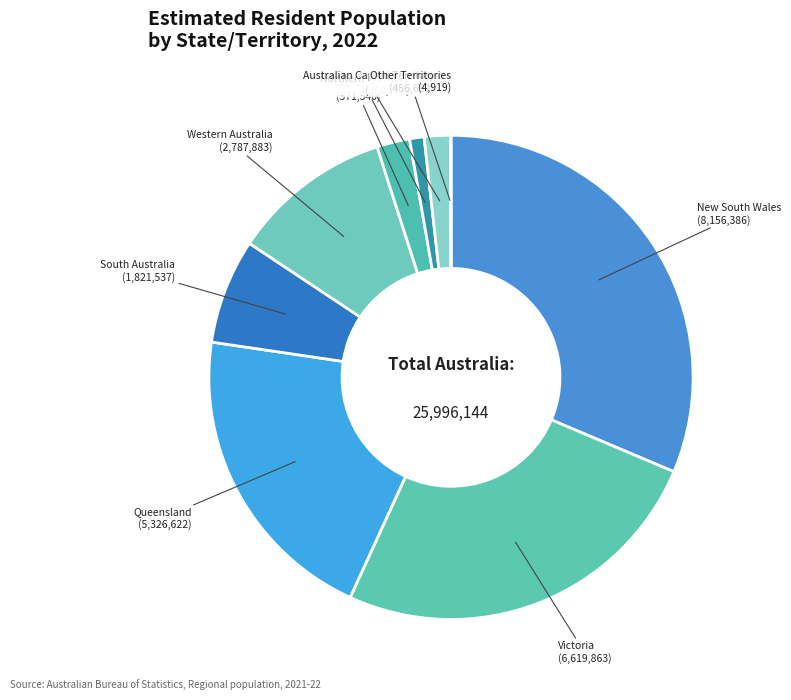

Approximately how many times larger is the value at South Australia (1,821,537) compared to Western Australia (2,787,883)?

0.7